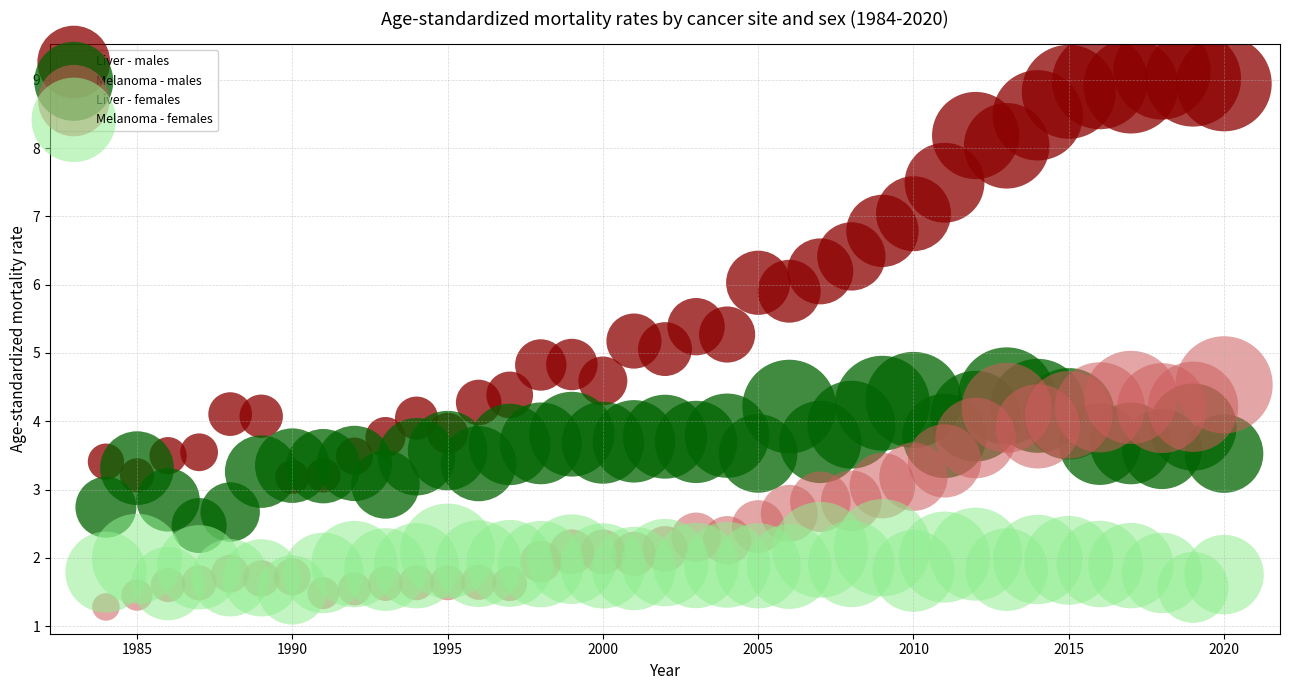

Which series contains the lowest Y value?

Liver - females